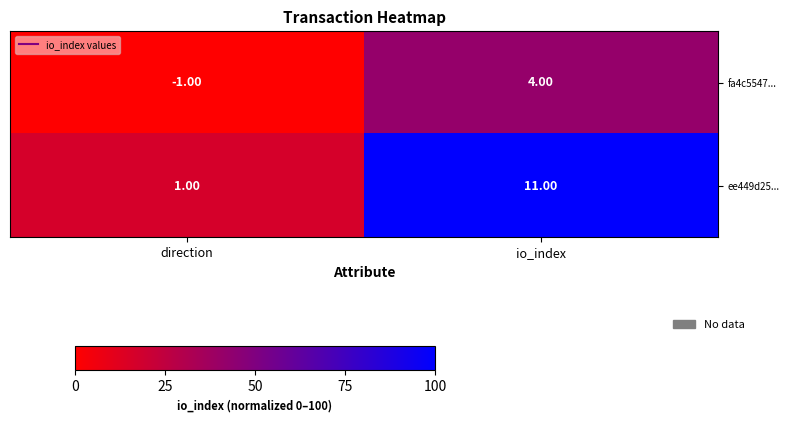

Which label corresponds to the smallest value in the chart?

direction